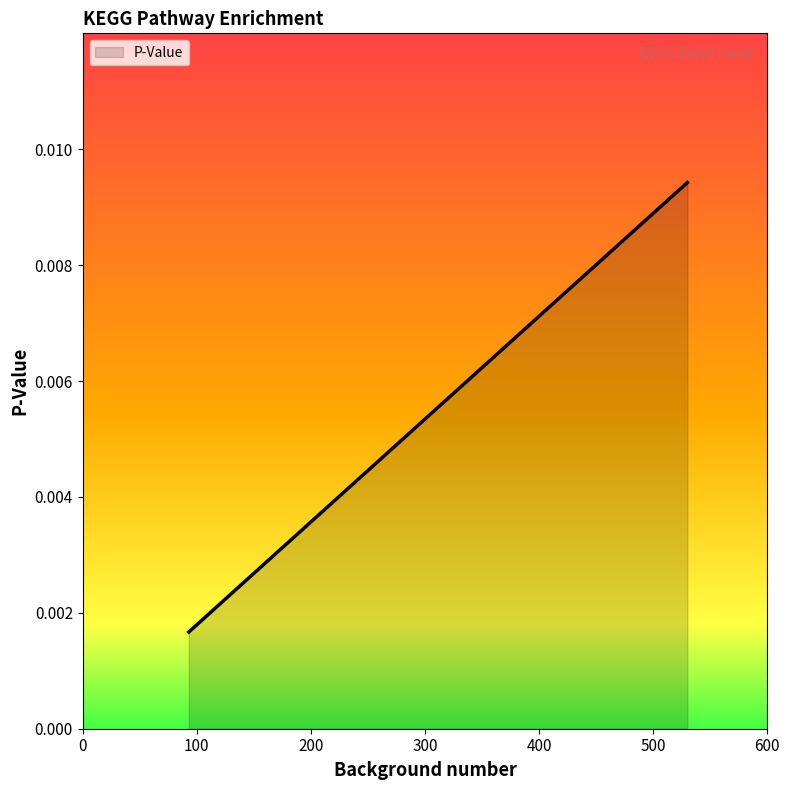

How many distinct data groups are displayed?

1